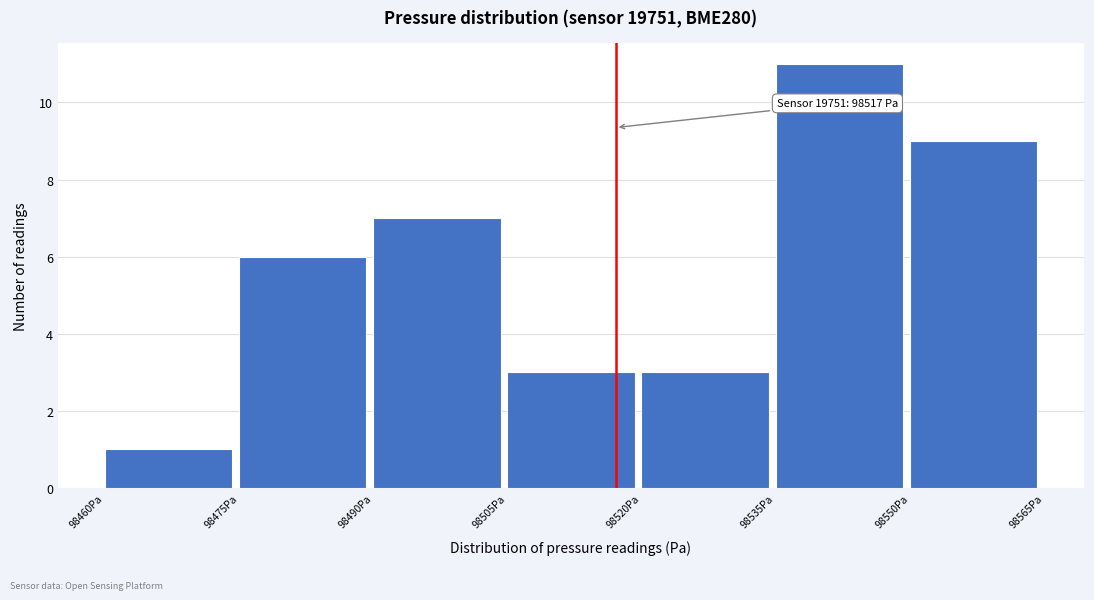

Over which range of the x-axis is the bar tallest?

98535 to 98550